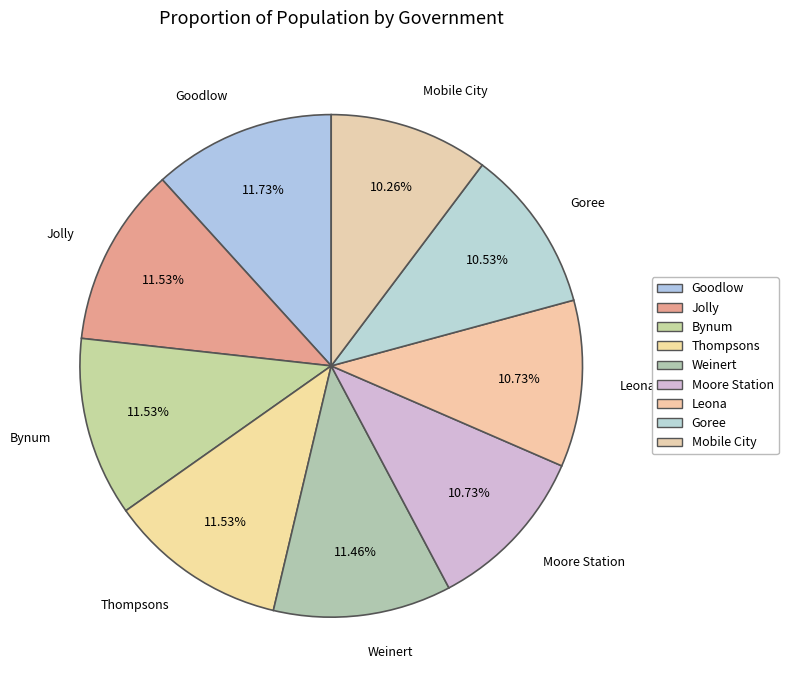

Count the number of slices in the pie.

9